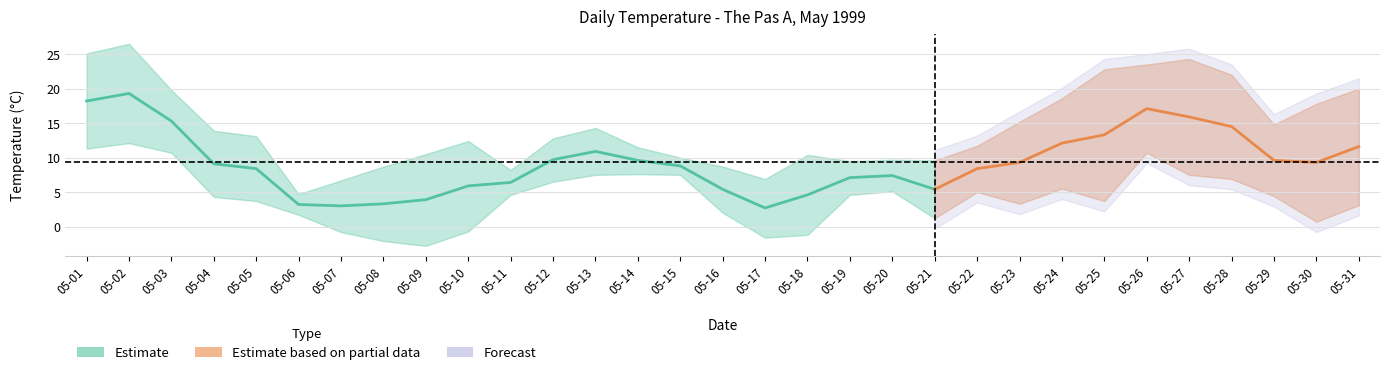

What is the difference between the Mean Temp values at 05-10 and 05-01?

12.3